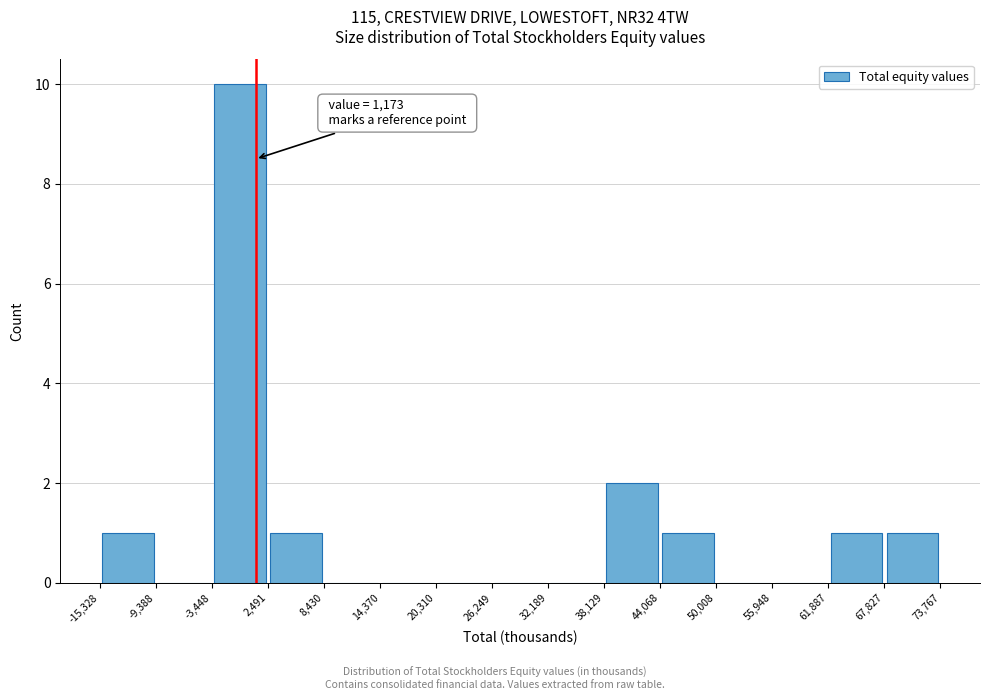

Over which range of the x-axis is the bar tallest?

-3,448 to 2,491